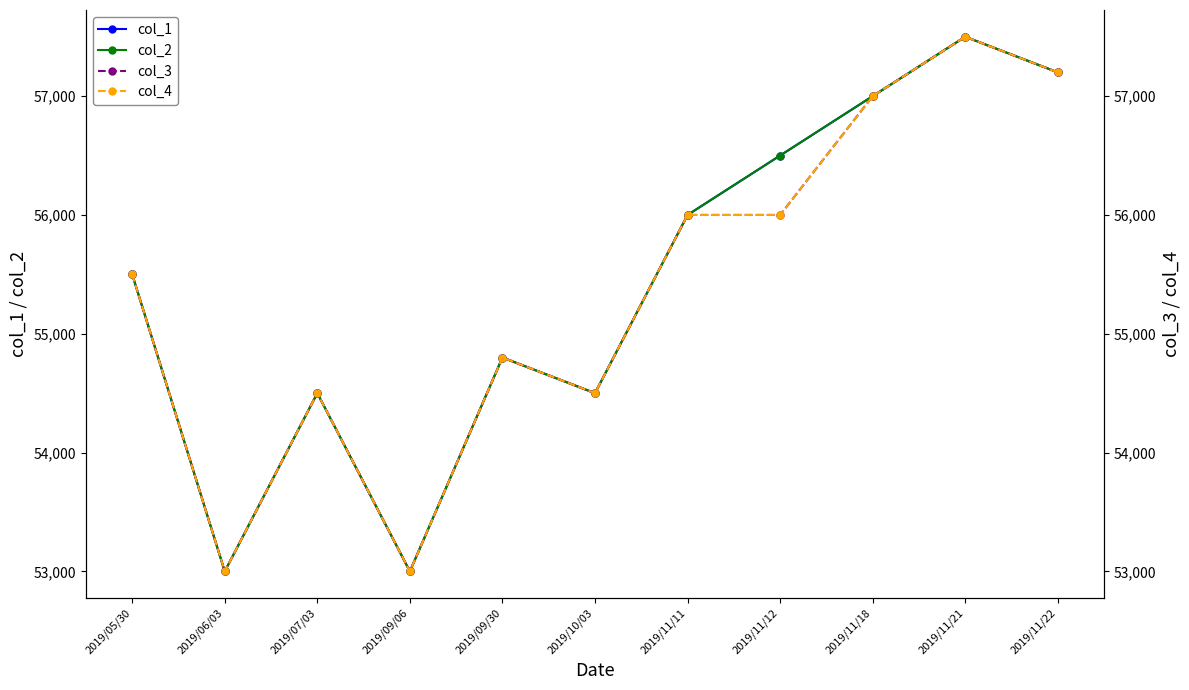

The value of col_2 at 2019/11/22 is 21207. True or false?

False